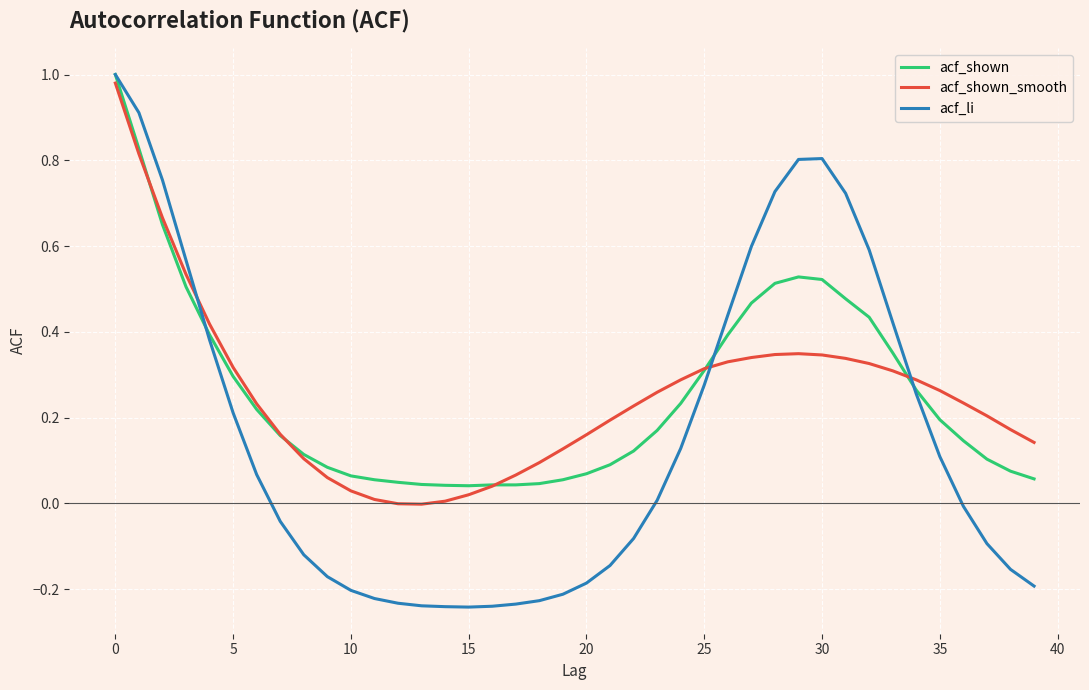

Which series has the largest range (max minus min)?

acf_li